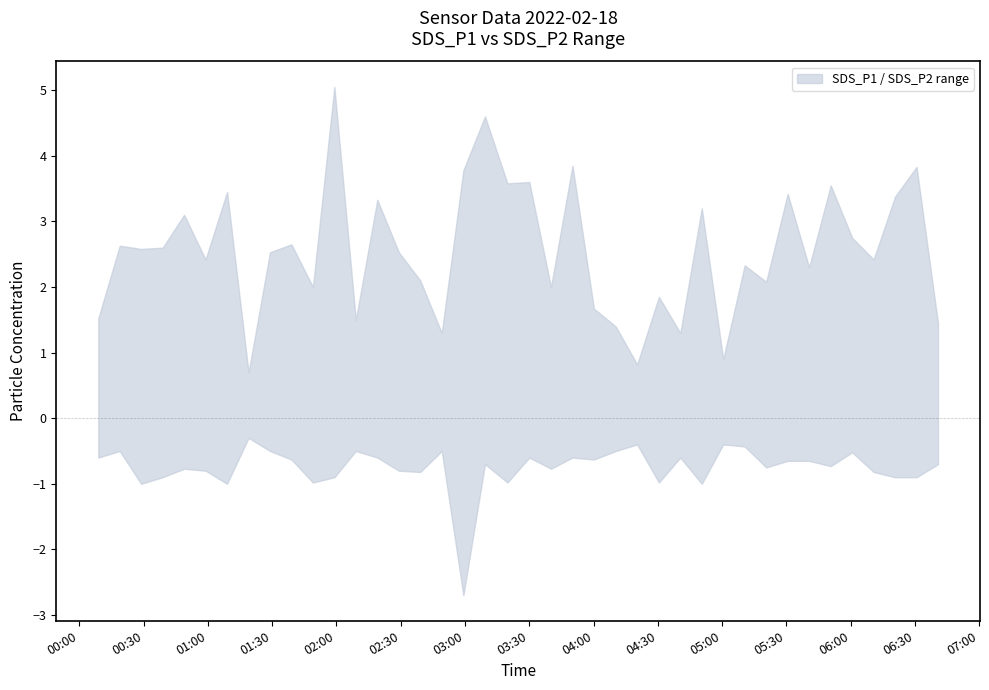

Which series has the largest total across all categories?

upper